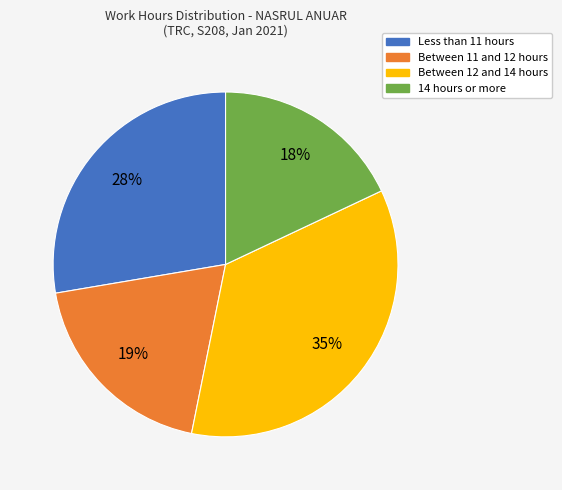

Between Less than 11 hours and Between 12 and 14 hours, which is larger?

Between 12 and 14 hours